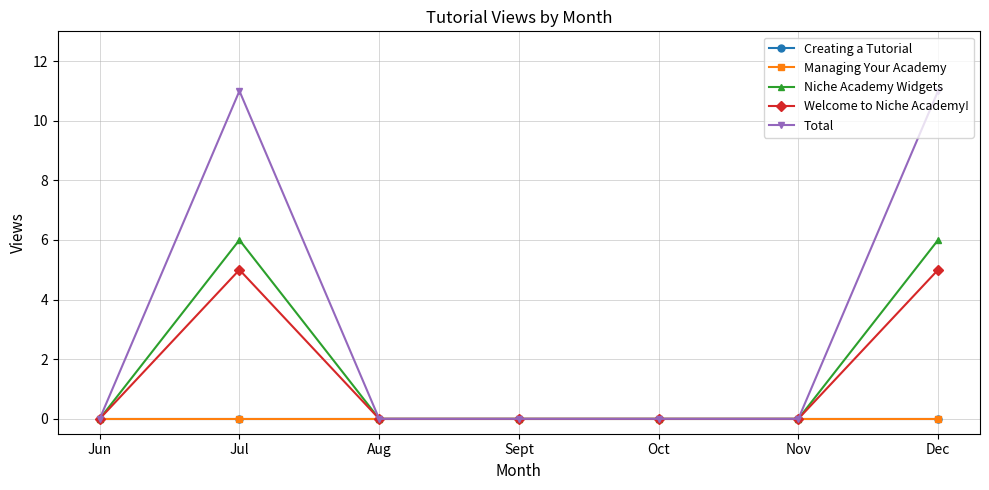

Which series changed the most between Aug and Dec?

Total